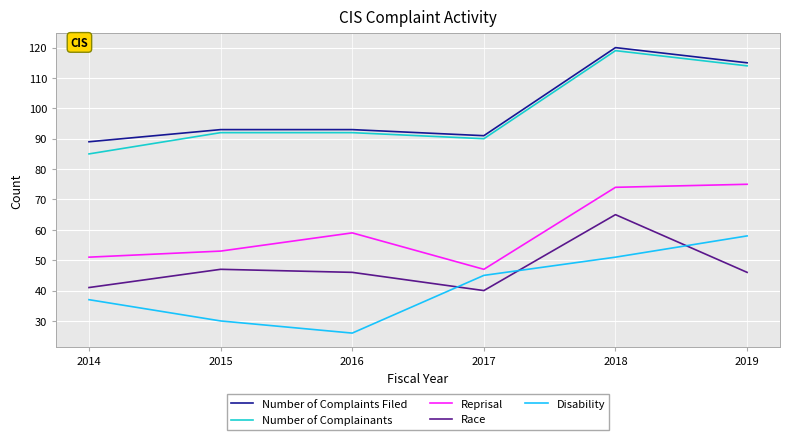

At how many categories does at least one series exceed 61?

6